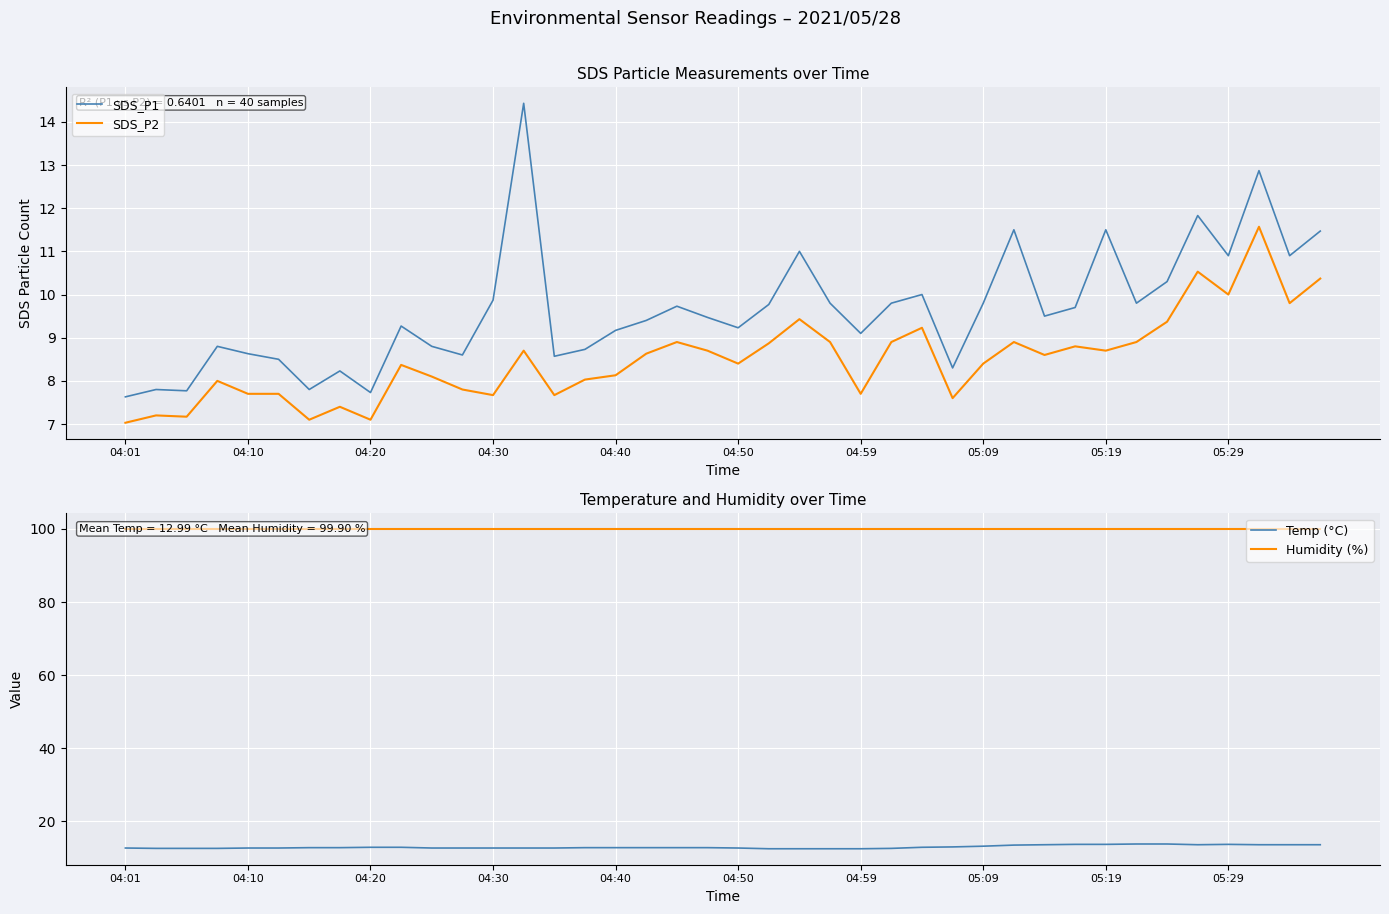

True or false: Humidity (%) has more than 1 points higher than both neighbors.

False